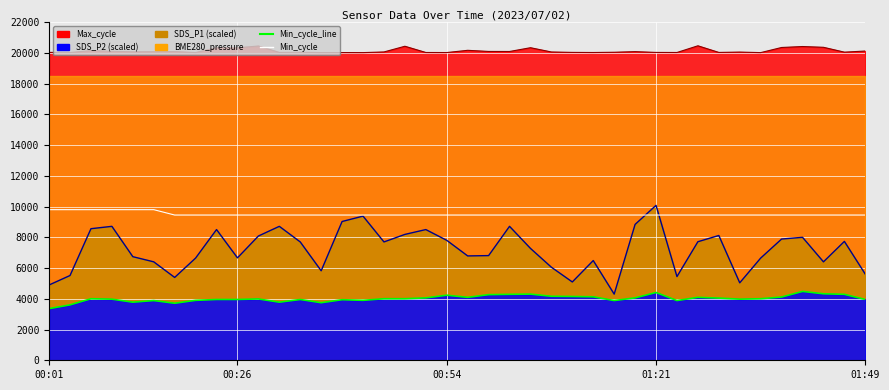

True or false: Min_cycle_line and Min_cycle cross at least once.

False